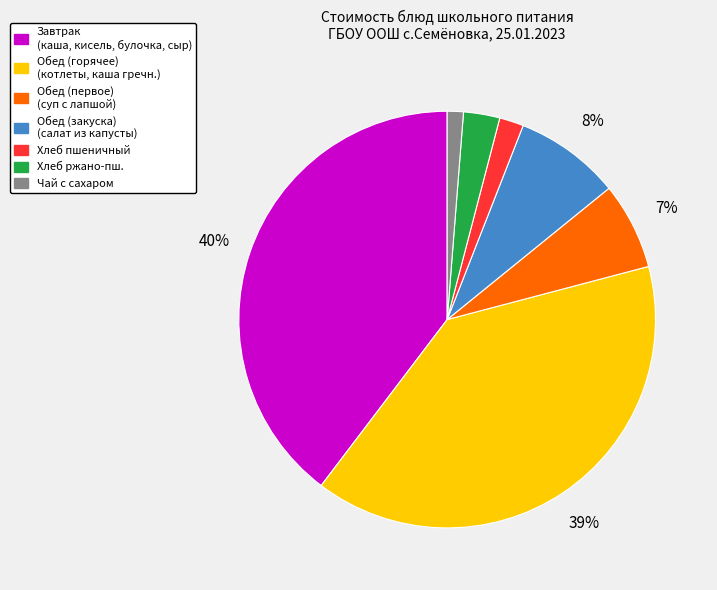

Count the number of slices in the pie.

7